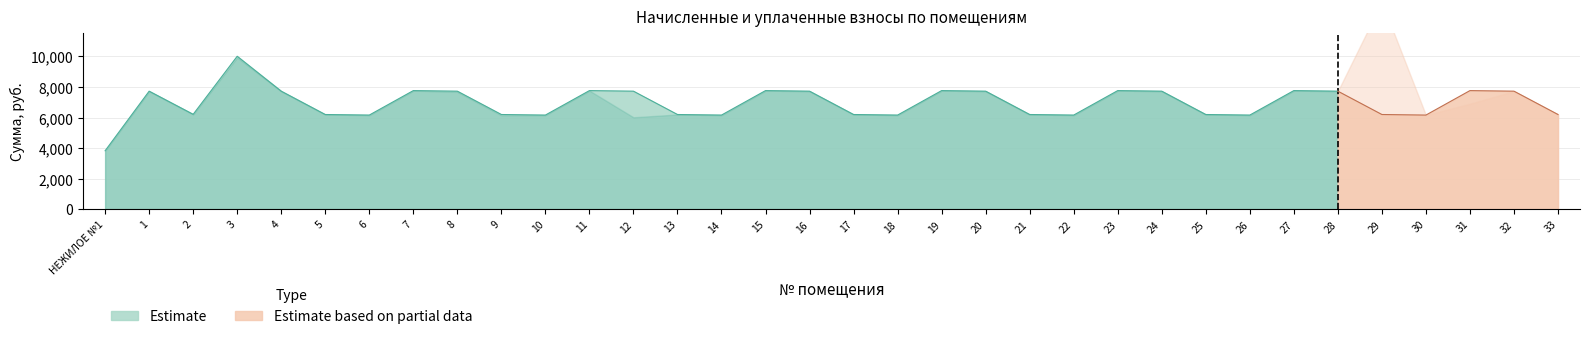

Reading left to right, extract all data points from this chart.

начислено: 3825.4	7725.2	6210.0	10010.6	7725.2	6197.6	6160.3	7762.5	7725.2	6197.6	6160.3	7762.5	7725.2	6197.6	6160.3	7762.7	7725.2	6197.6	6160.3	7762.5	7725.2	6197.6	6160.3	7762.5	7725.2	6197.6	6160.3	7762.5	7725.2	6197.6	6160.3	7762.5	7725.2	6197.7
уплачено: 3825.4	7725.2	6210.0	9930.0	7725.2	6197.6	6160.3	7762.5	7683.8	6147.7	6160.3	7762.5	6016.2	6197.6	6160.3	7762.7	7725.2	6197.9	6160.3	7762.5	7725.2	6197.6	6160.3	7762.5	7725.2	6197.6	6160.3	7762.5	7725.2	13565.9	6160.3	6900.0	7725.2	6197.7